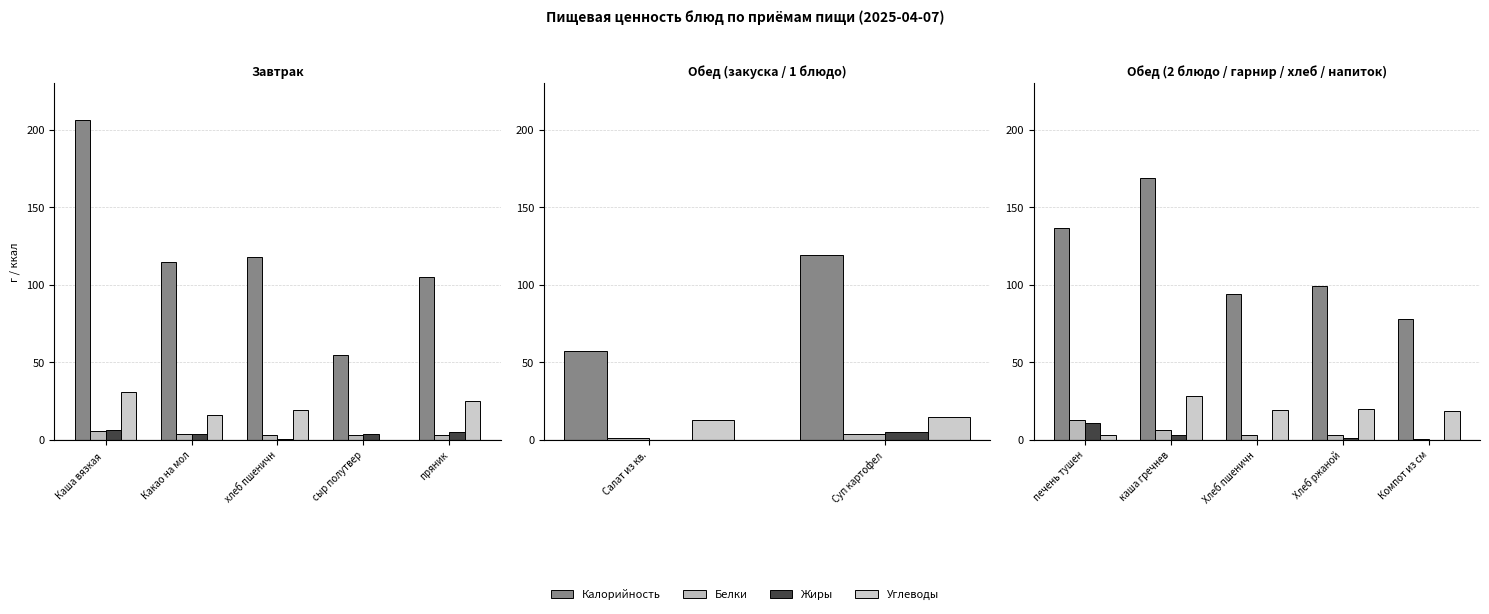

What position from the right is каша гречнев?

4